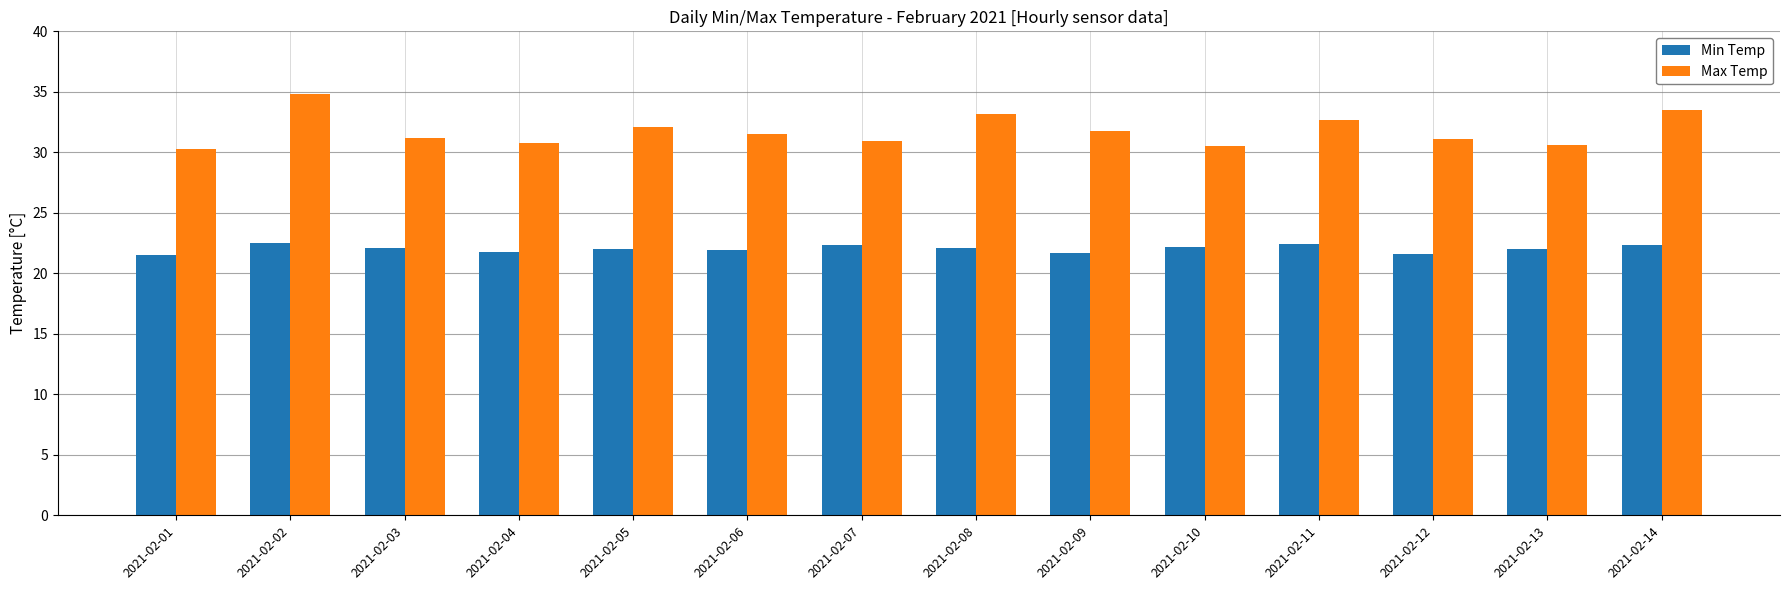

What are all the series names shown in the legend?

Min Temp, Max Temp